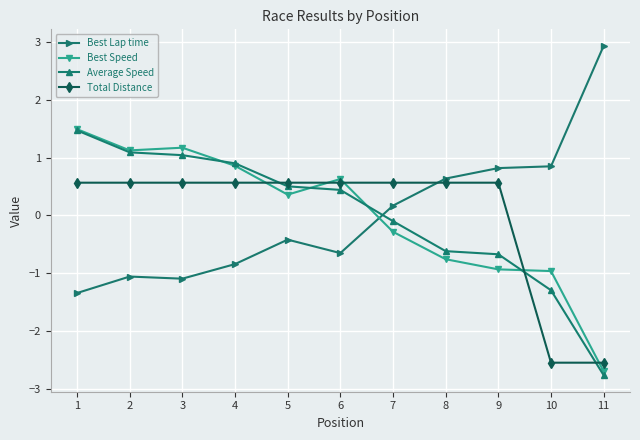

Is it true that Average Speed equals -0.6 at 8?

True